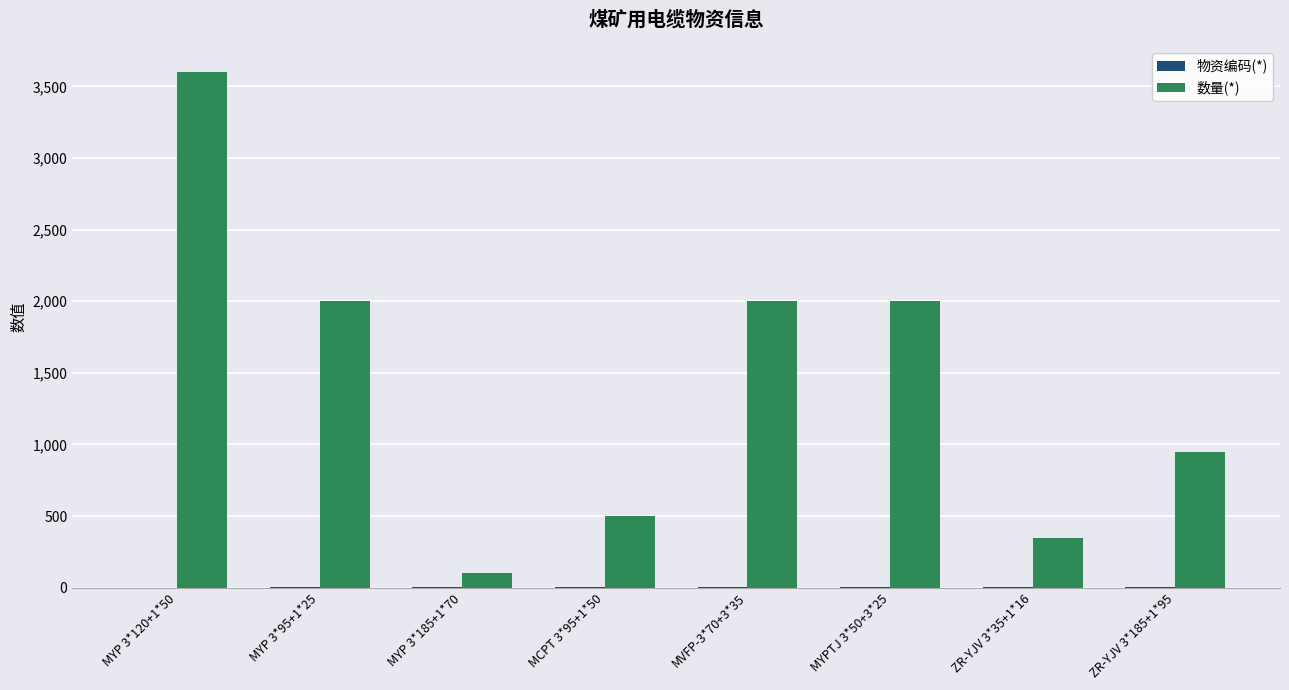

What is the sum of all 数量(*) values?

11500